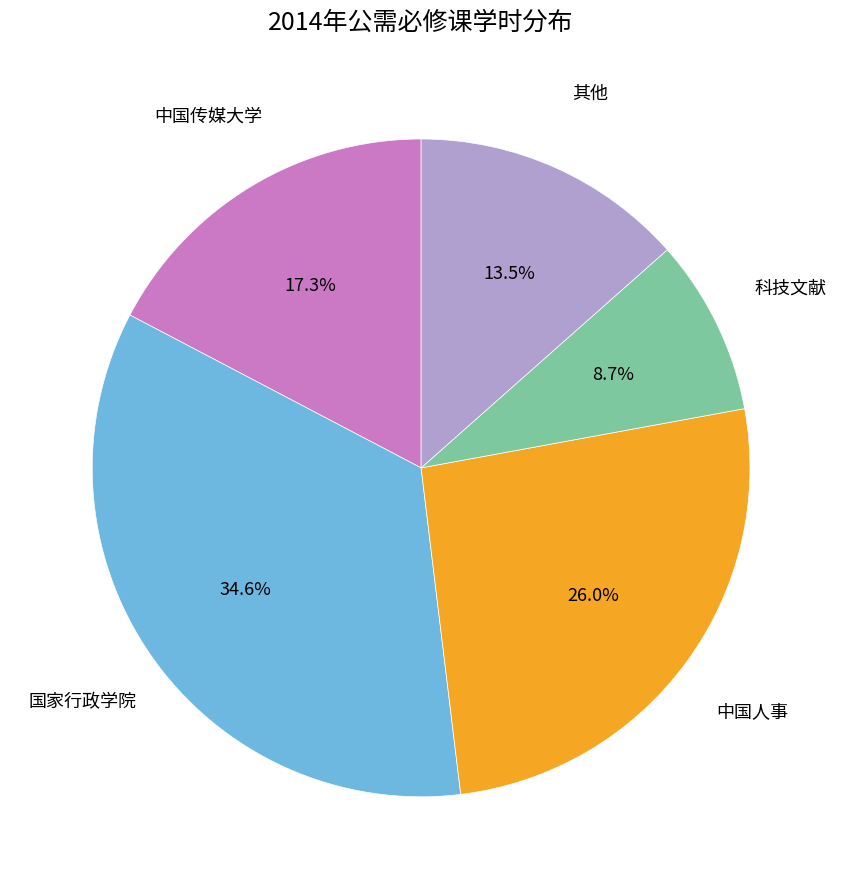

Does any single category account for the majority?

No